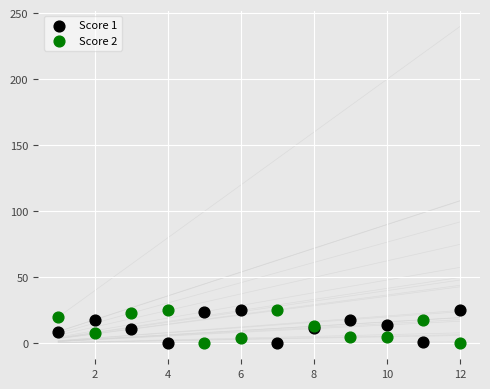

What is the X range (max minus min) for the scatter plot?

11